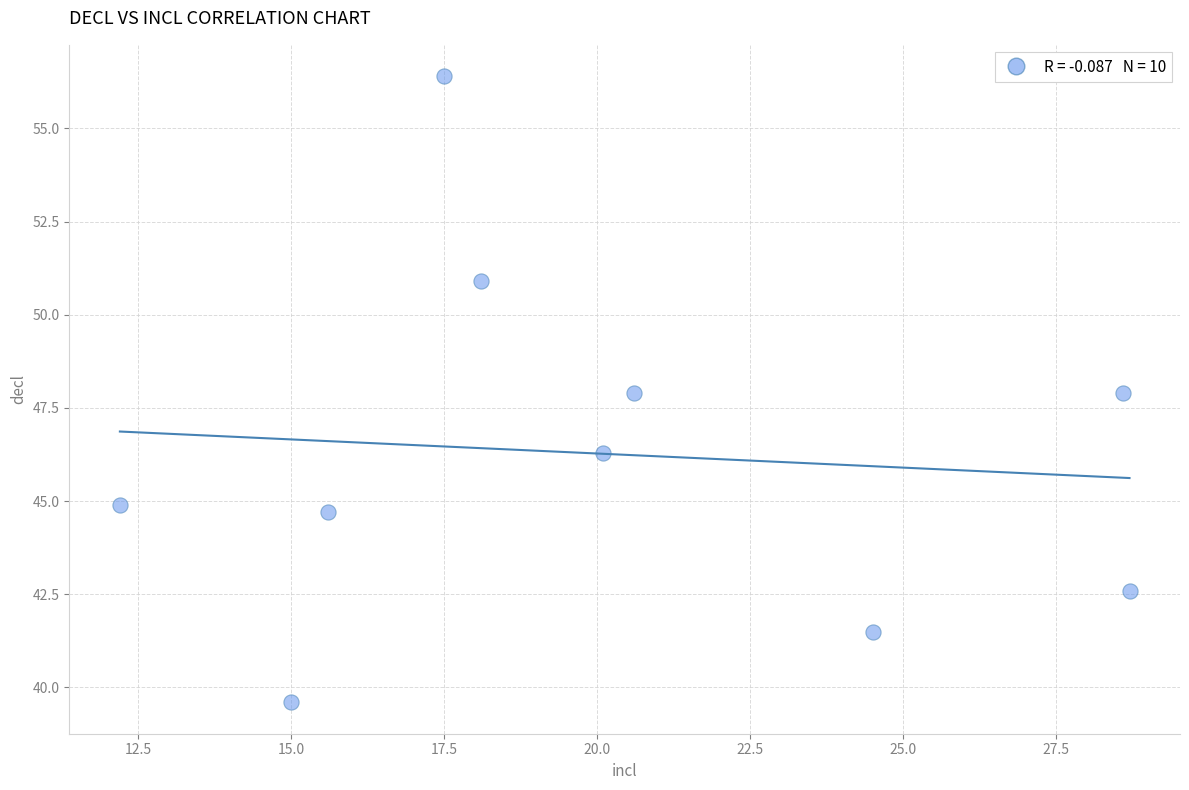

What is the average Y value?

46.3